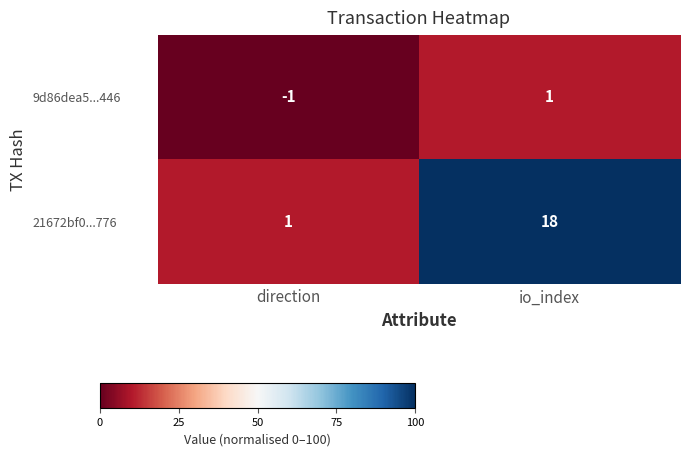

Is the value of 9d86dea5...446 at io_index greater than the value of 21672bf0...776 at io_index?

No